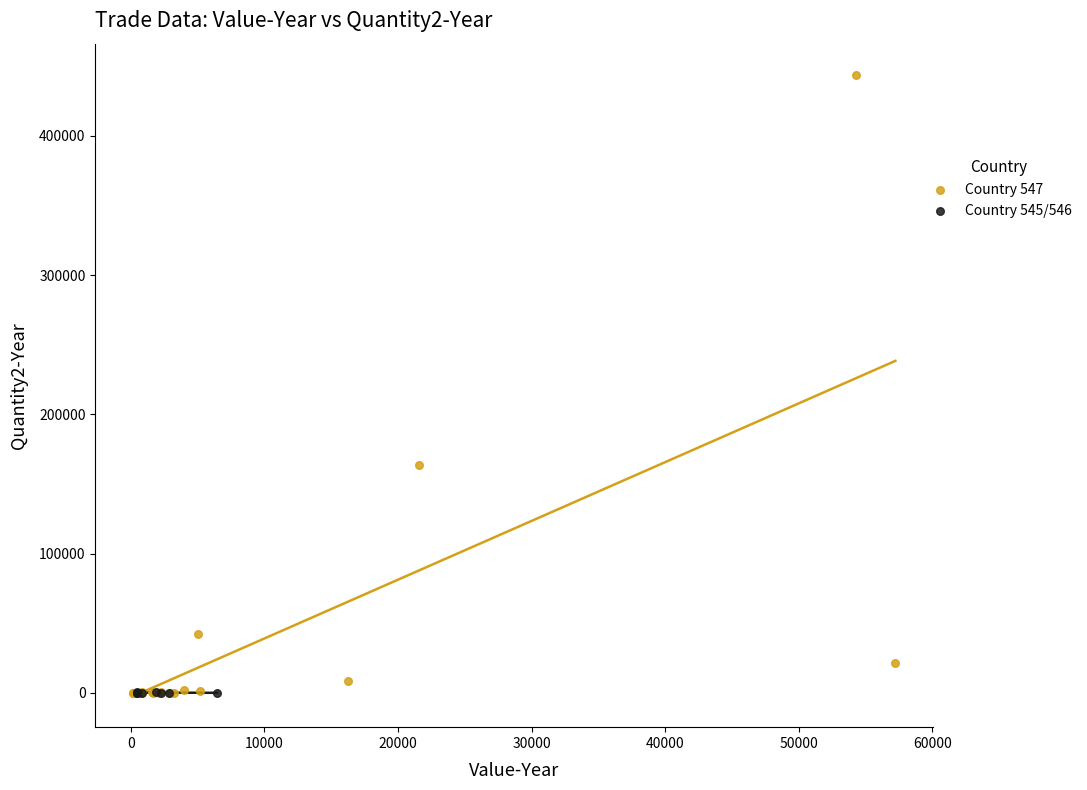

Which series reaches the maximum Y coordinate?

Country 547